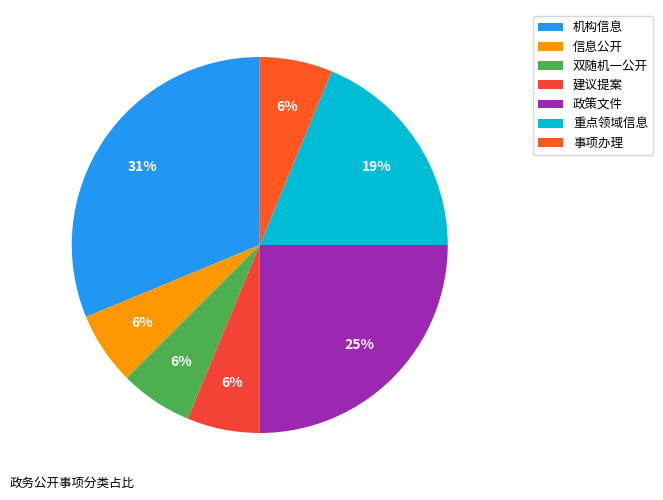

Is there a majority slice in this chart?

No